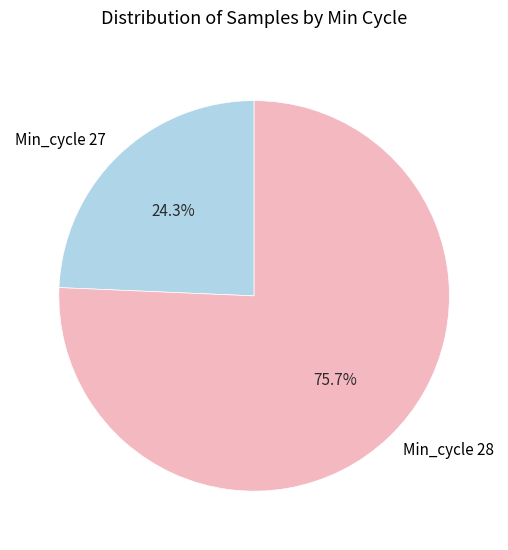

Does Min_cycle 27 represent more than half of the total?

No